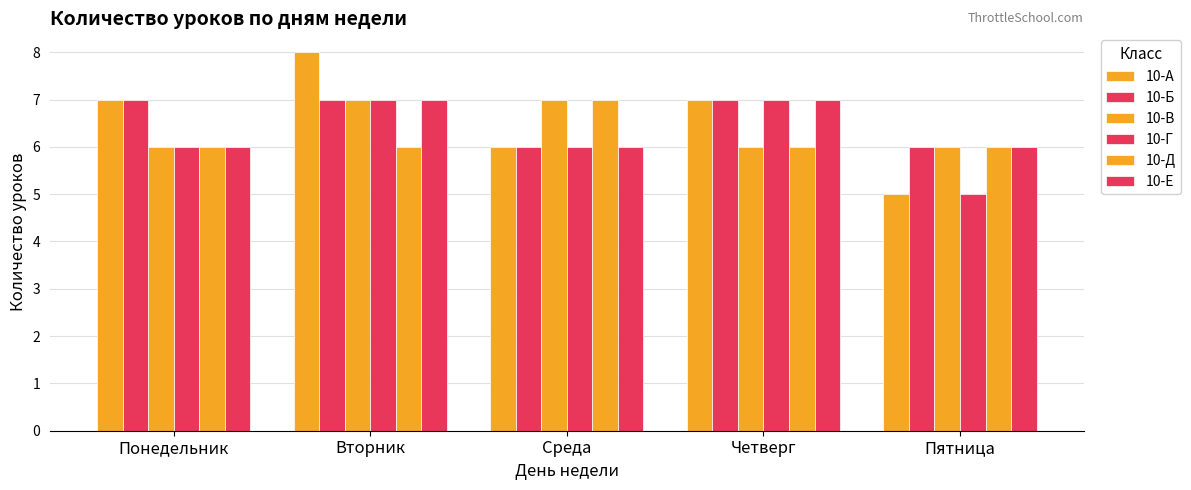

Which series changed the most between Вторник and Пятница?

10-А